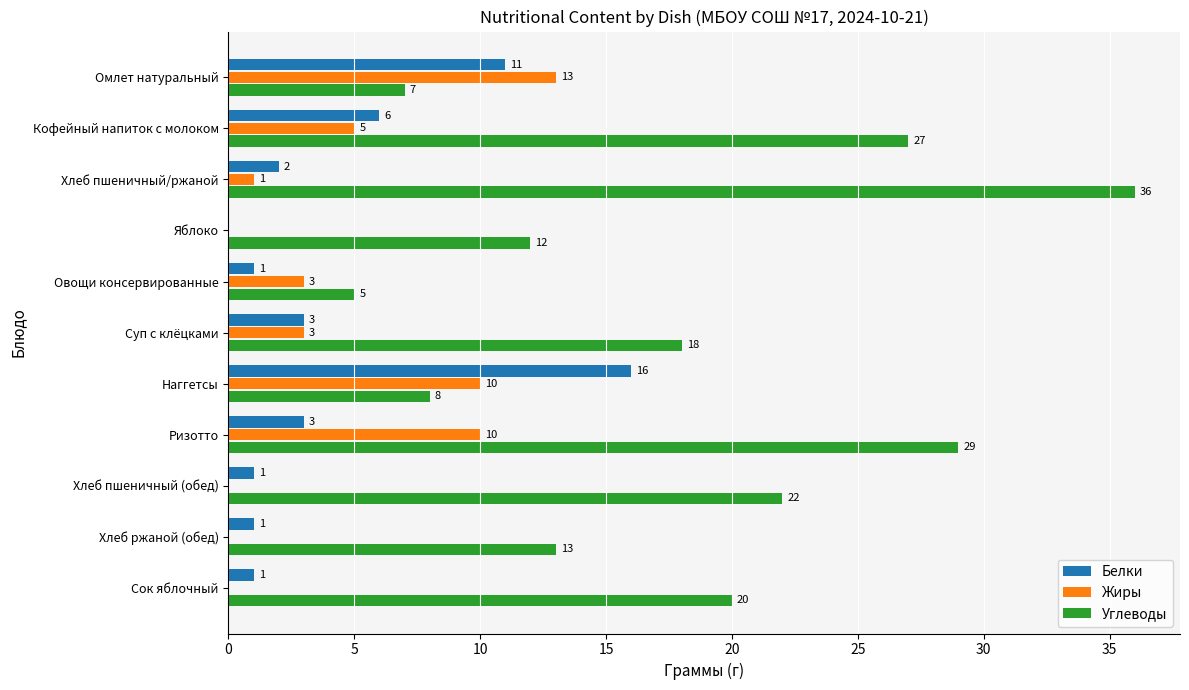

How many positive values does the Жиры series have?

7